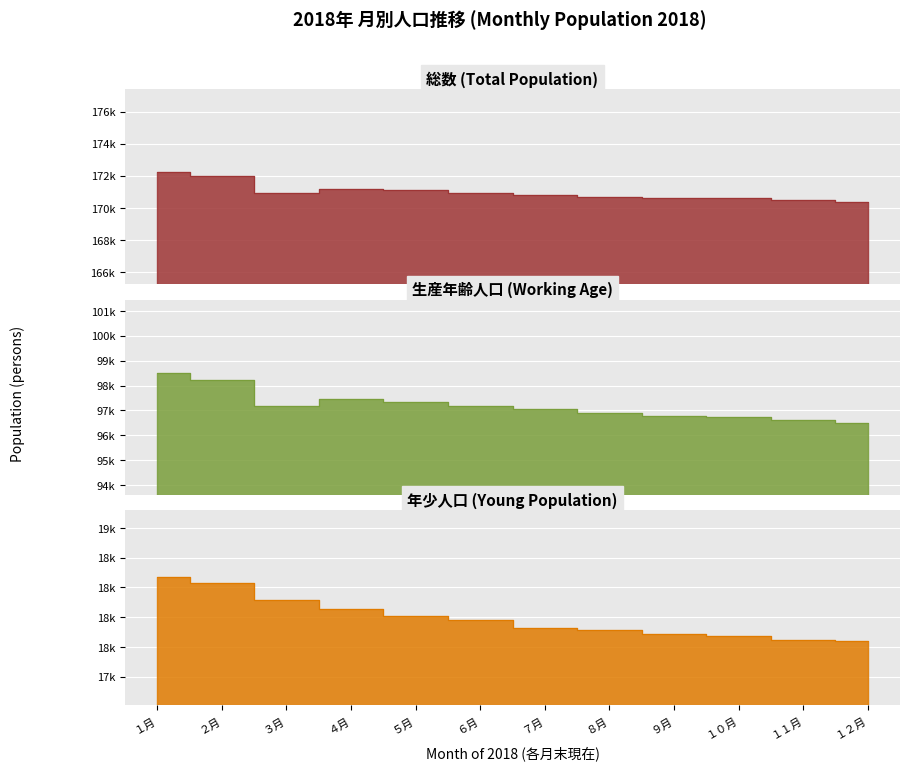

Reading right to left, what are all the values shown in this chart?

総数（1月～）: 170364	170483	170600	170627	170714	170831	170955	171096	171210	170935	172014	172214
年少人口: 18052	18063	18093	18109	18147	18163	18227	18263	18320	18392	18536	18589
生産年齢人口: 96505	96632	96729	96785	96905	97076	97181	97334	97478	97197	98232	98490